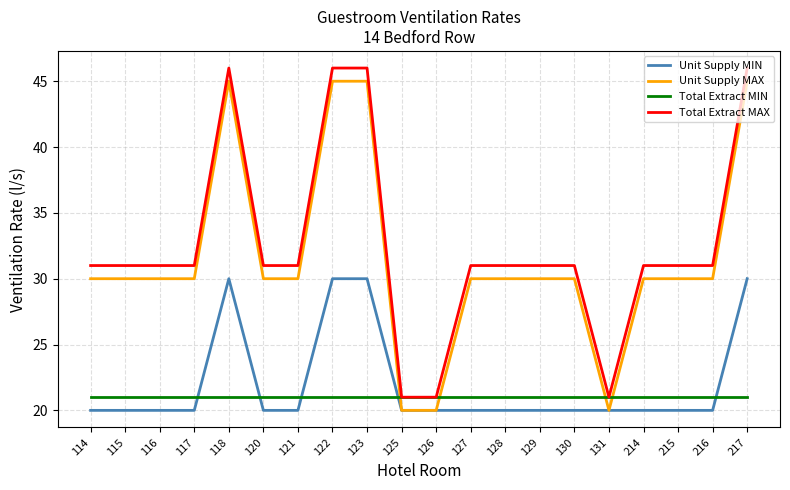

At 116, list the series in order from largest to smallest.

Total Extract MAX, Unit Supply MAX, Total Extract MIN, Unit Supply MIN